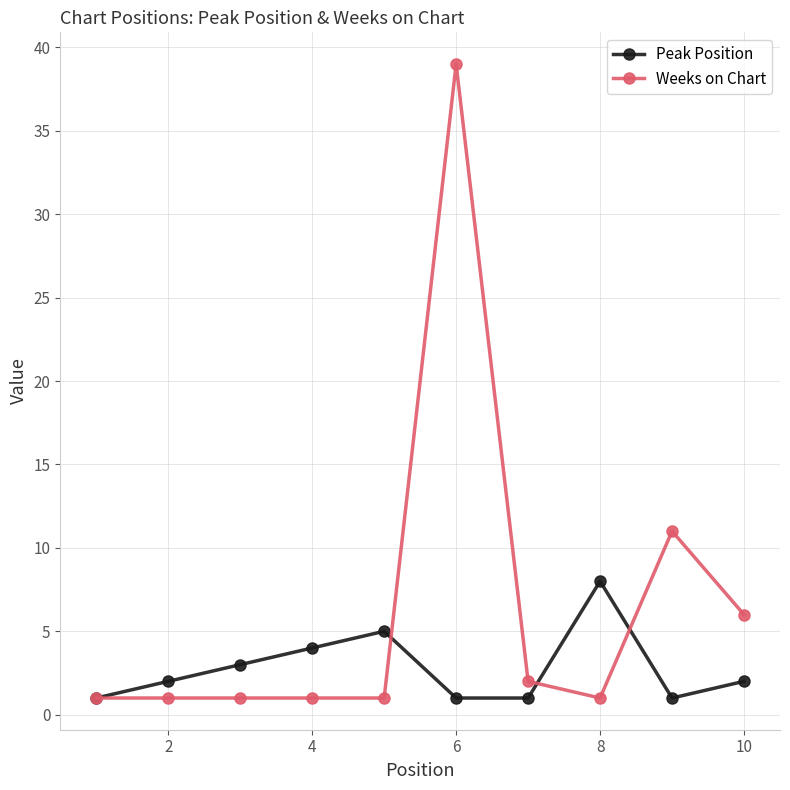

True or false: Peak Position has more than 1 points higher than both neighbors.

True